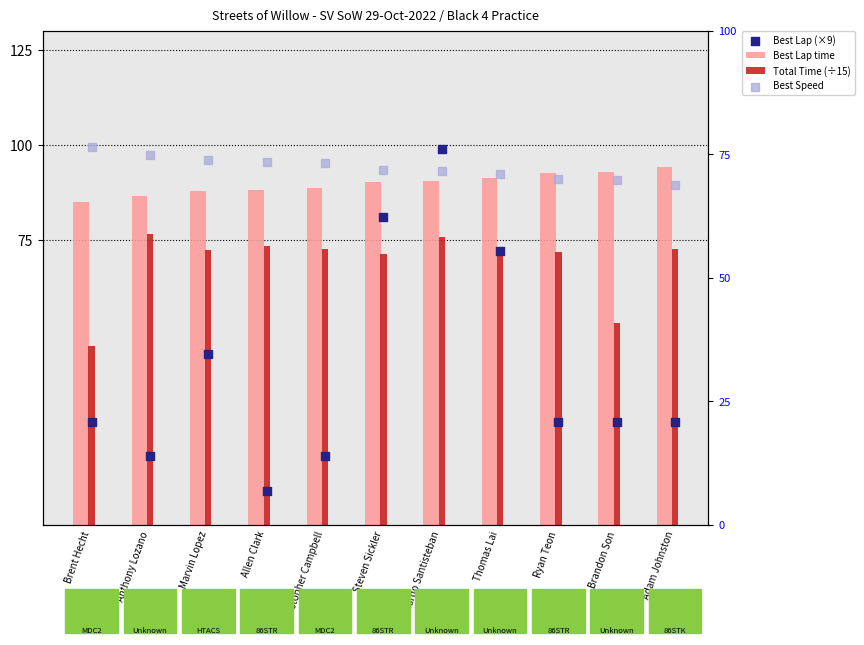

Which series contains the highest Y value?

Best Lap (×9)